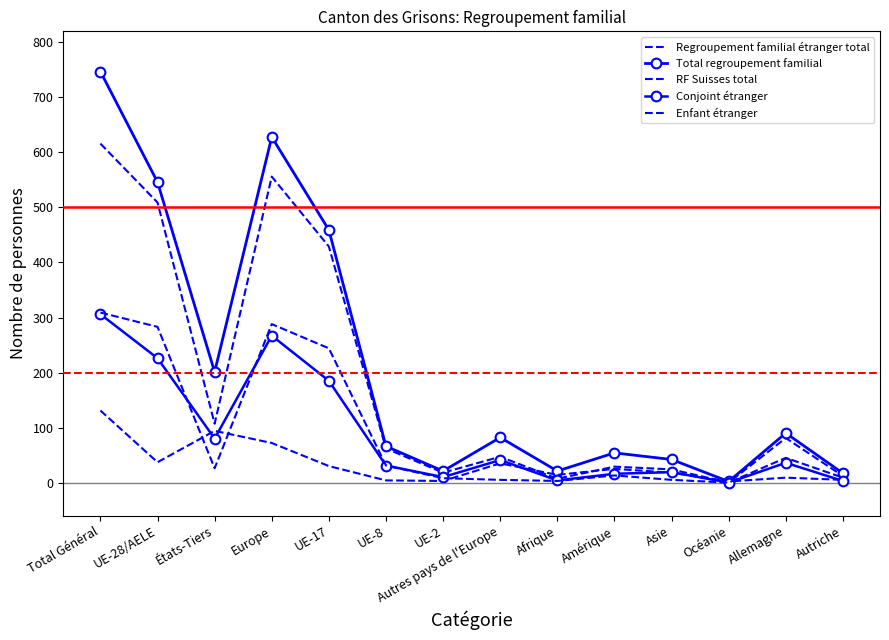

How many values in the Conjoint étranger series exceed 36?

6